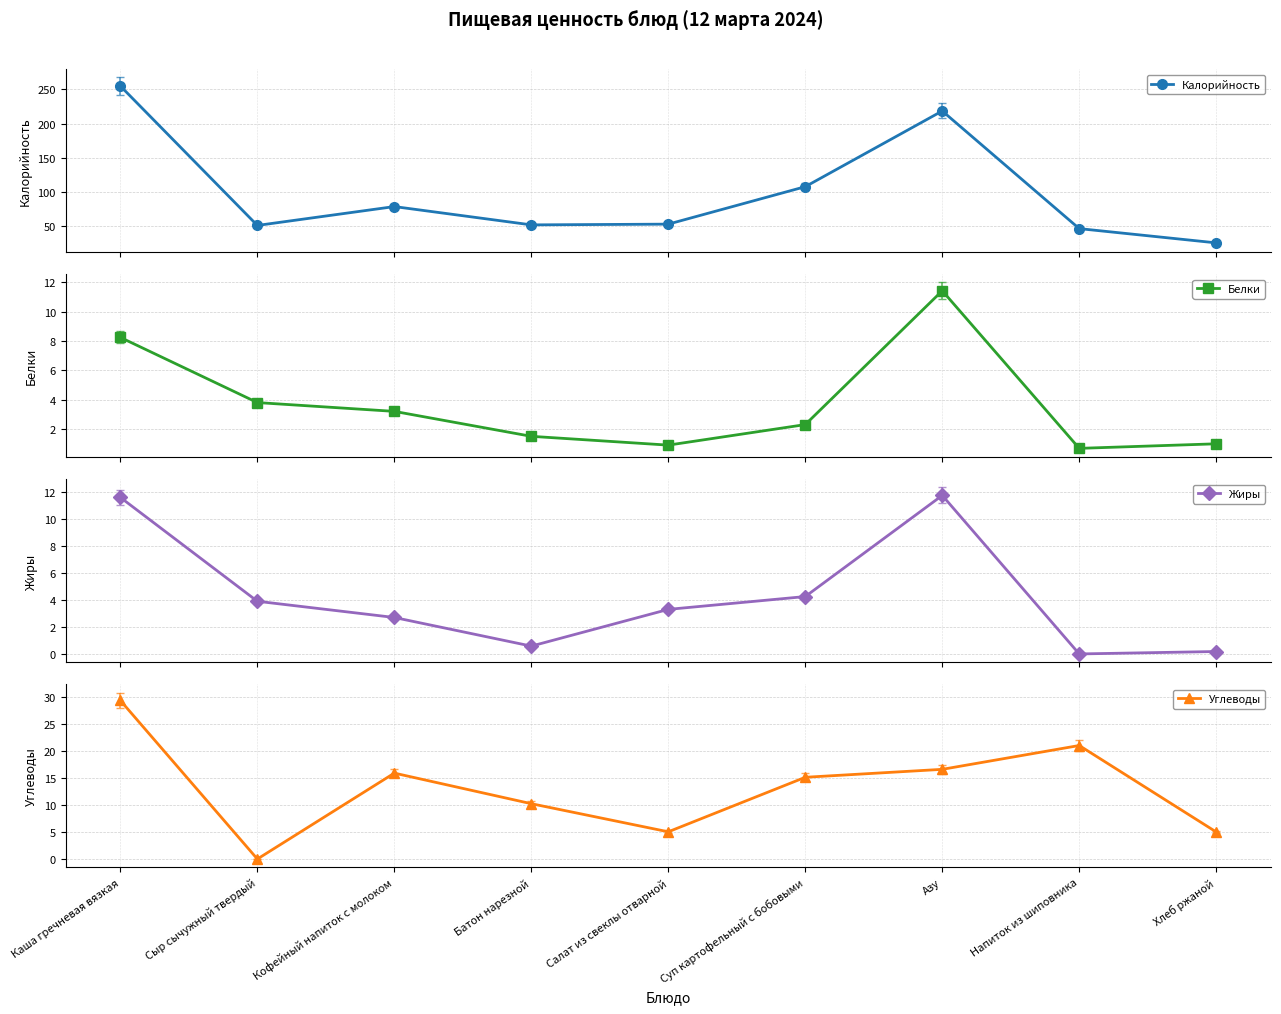

Rank the series at Салат из свеклы отварной from highest to lowest value.

Калорийность, Углеводы, Жиры, Белки